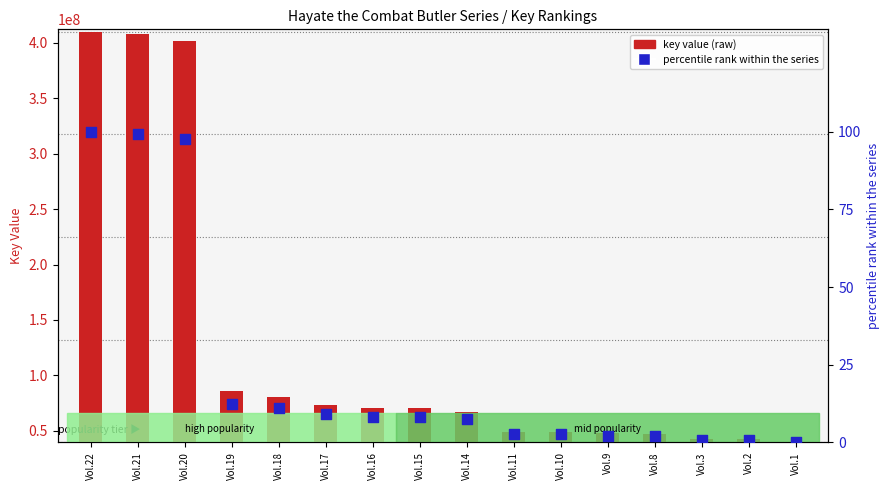

At which category is the sum across all series the highest?

Vol.22